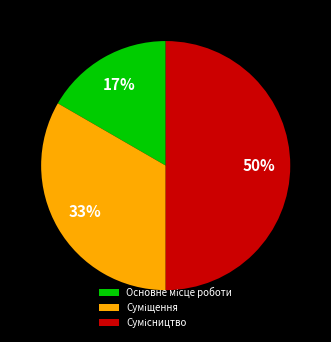

To the nearest percent, what is the average slice percentage?

33%